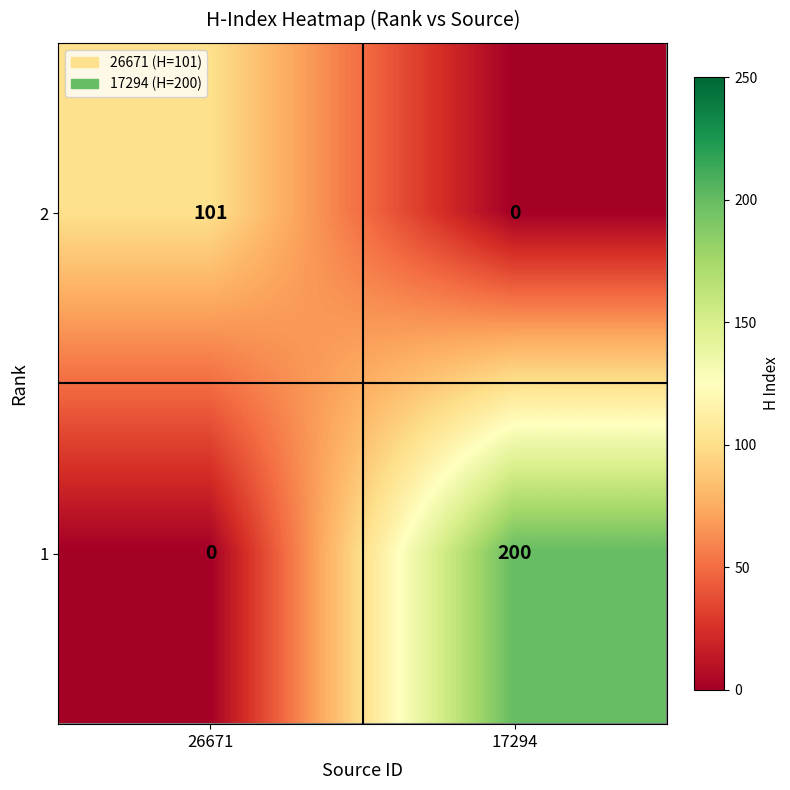

Which category has the highest value across all series?

17294